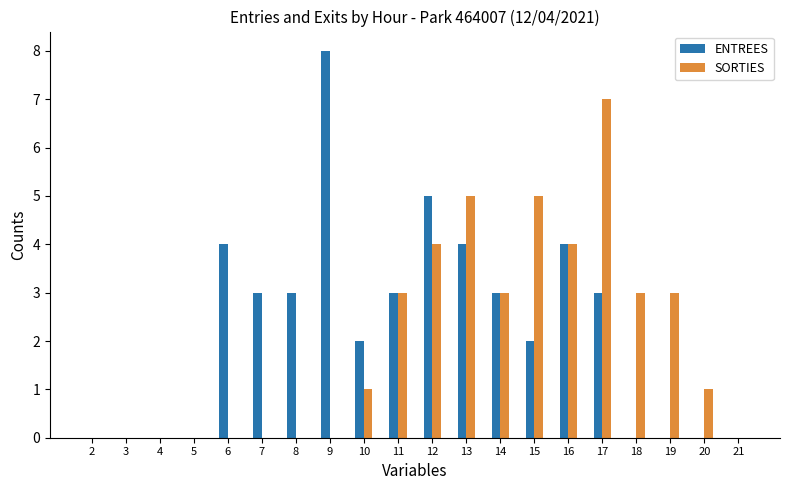

What is the total value across all series at 6?

4